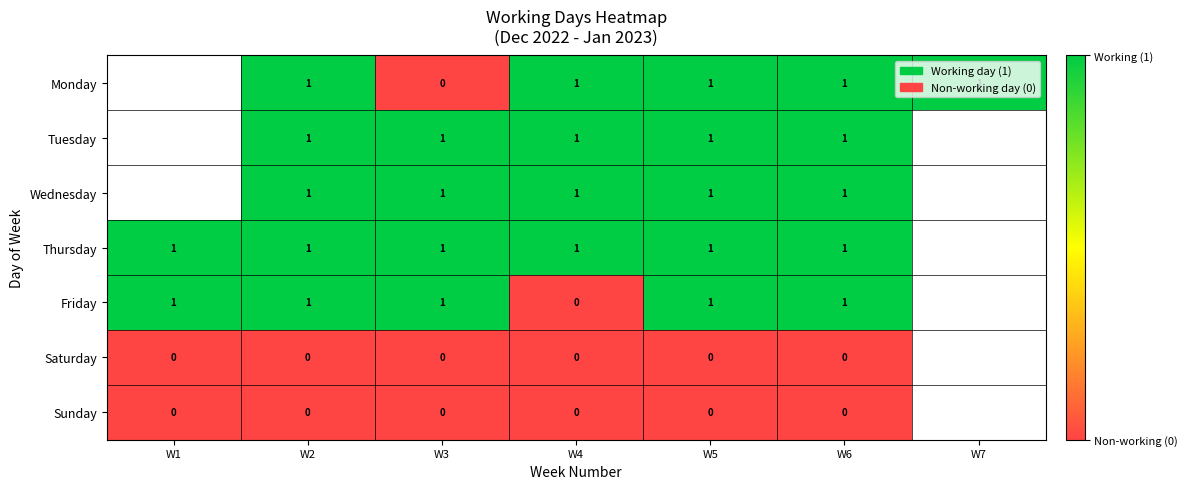

What is the total value across all series at W2?

5